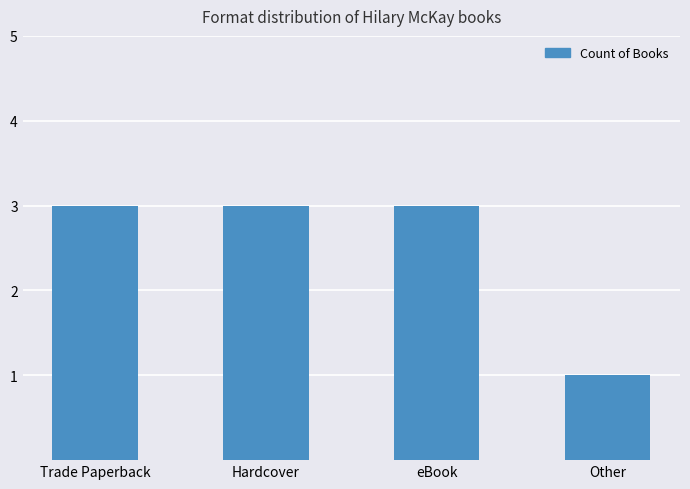

What is the ratio of the value at Other to the value at Trade Paperback?

0.3